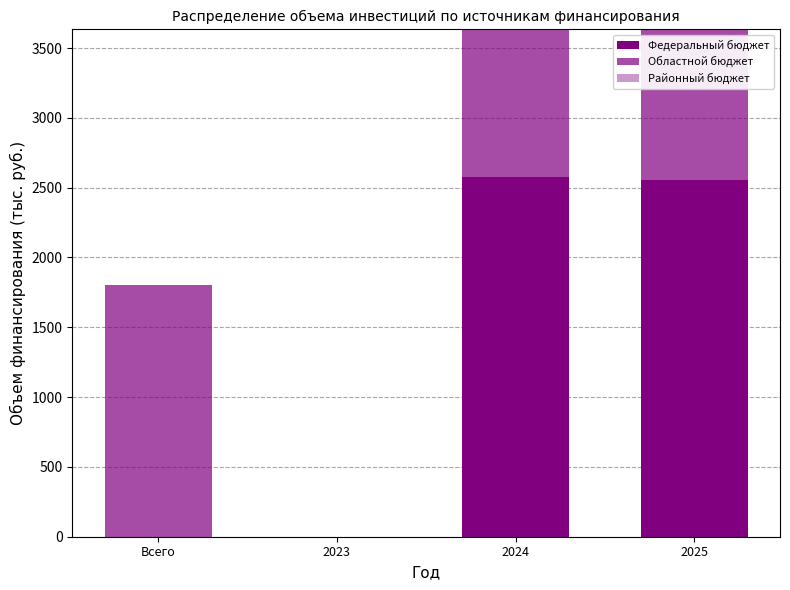

Does the chart contain stacked bars?

Yes